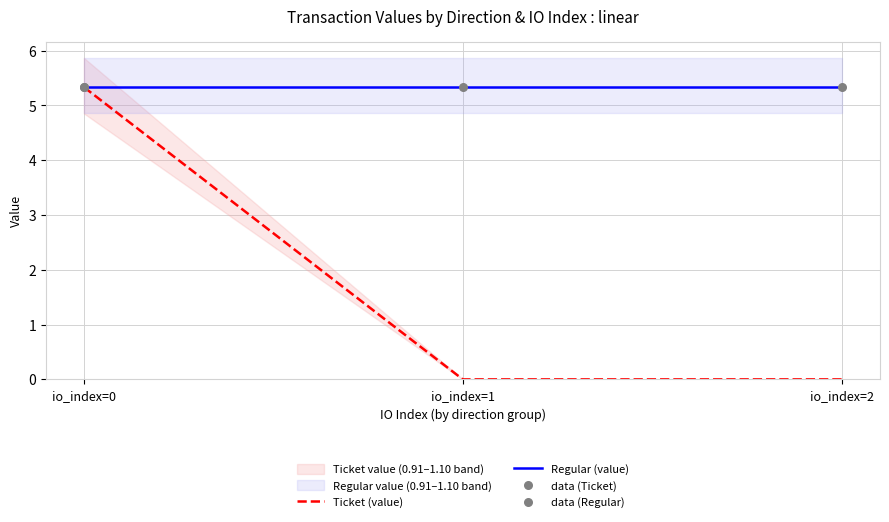

Which series has the largest total across all categories?

Regular (value)